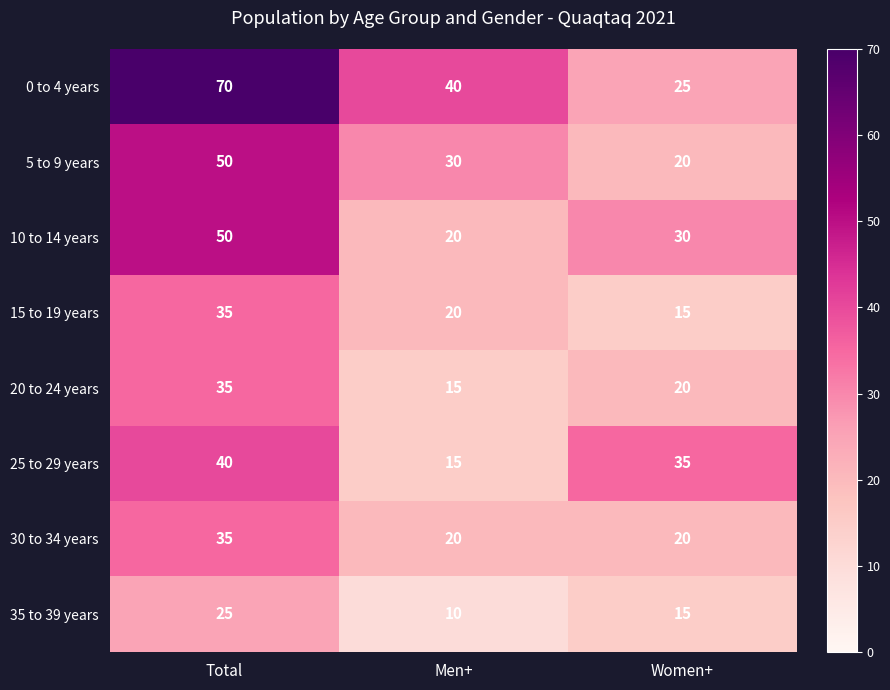

Which series has the largest total across all categories?

0 to 4 years